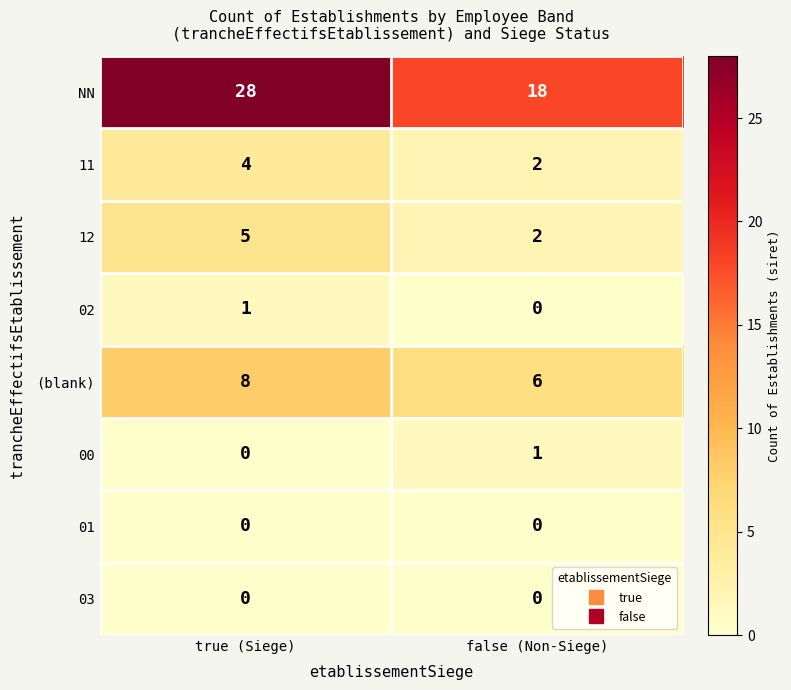

Which series has the largest total across all categories?

NN